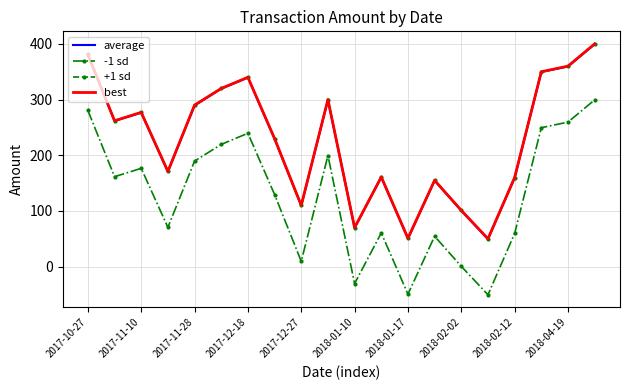

What is the smallest value displayed?

-50.5